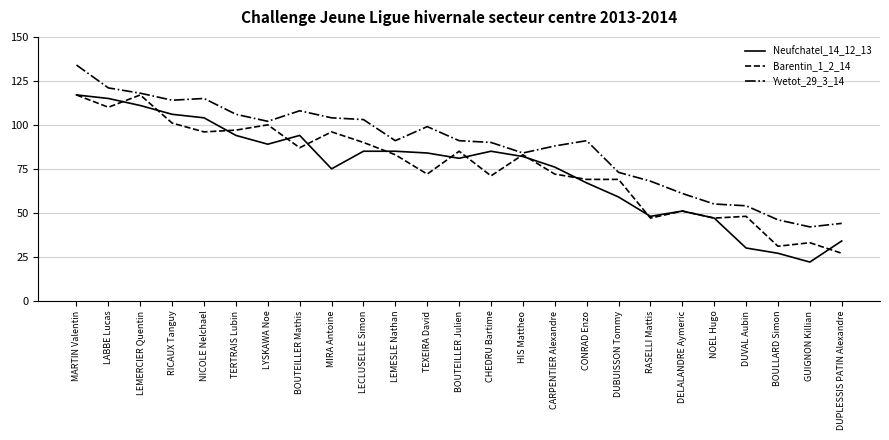

What is the spread (max minus min) of values at NICOLE Nelchael?

19